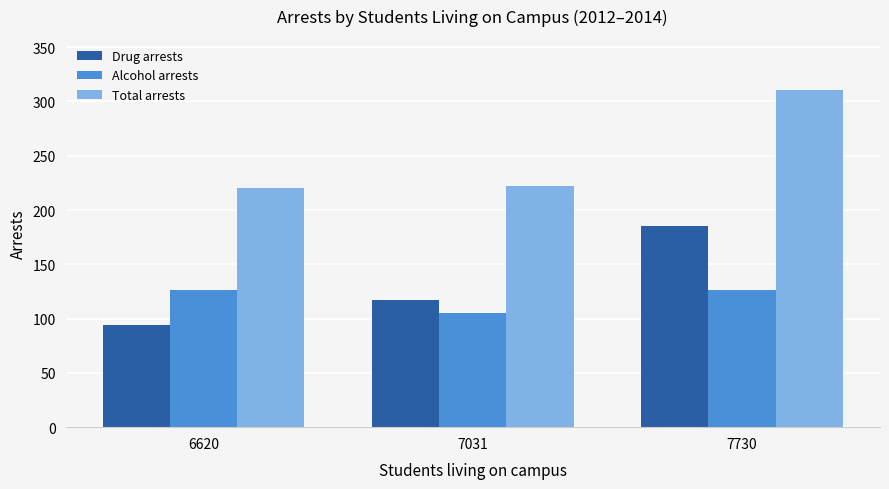

Are the bars horizontal?

No